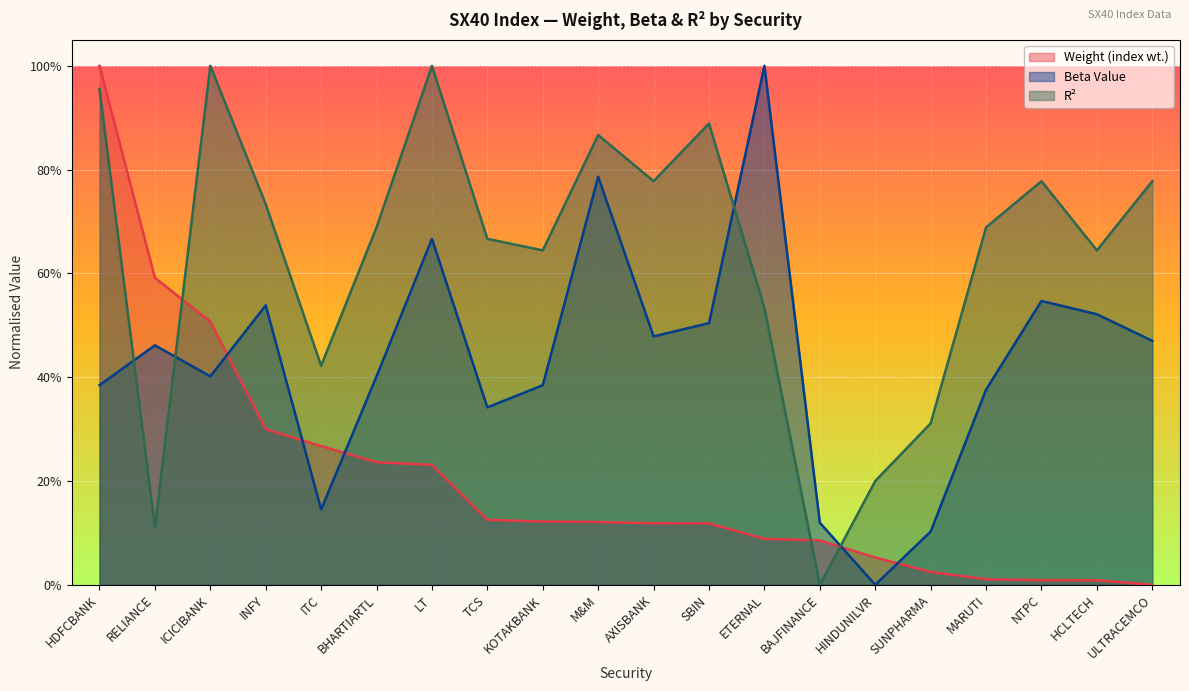

Count the number of data series in this chart.

3